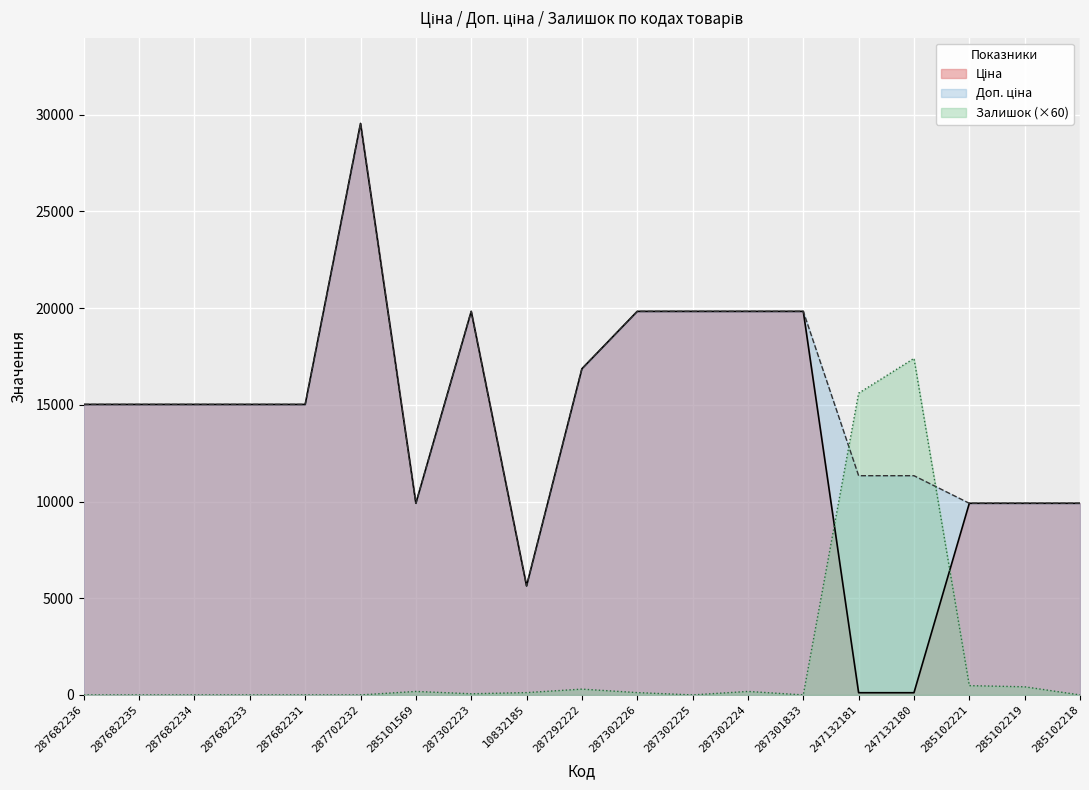

What is the label of the 2nd point from the left?

287682235